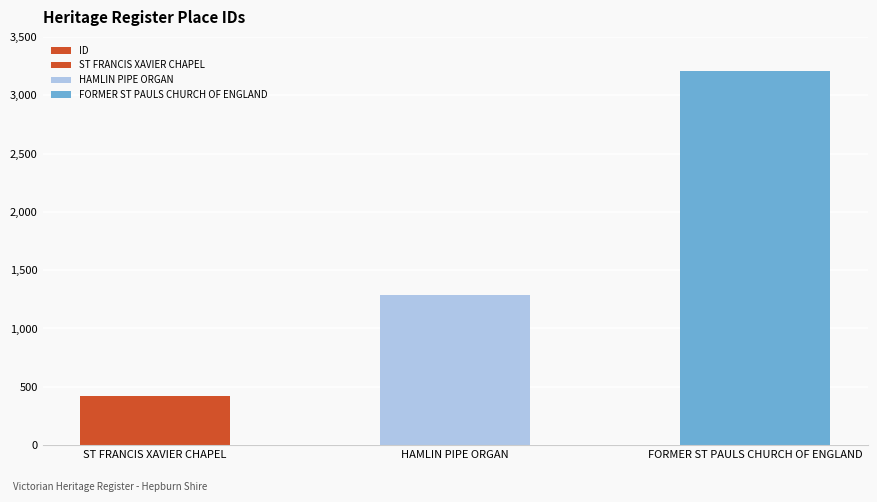

List the labels in order of value, largest first.

FORMER ST PAULS CHURCH OF ENGLAND, HAMLIN PIPE ORGAN, ST FRANCIS XAVIER CHAPEL